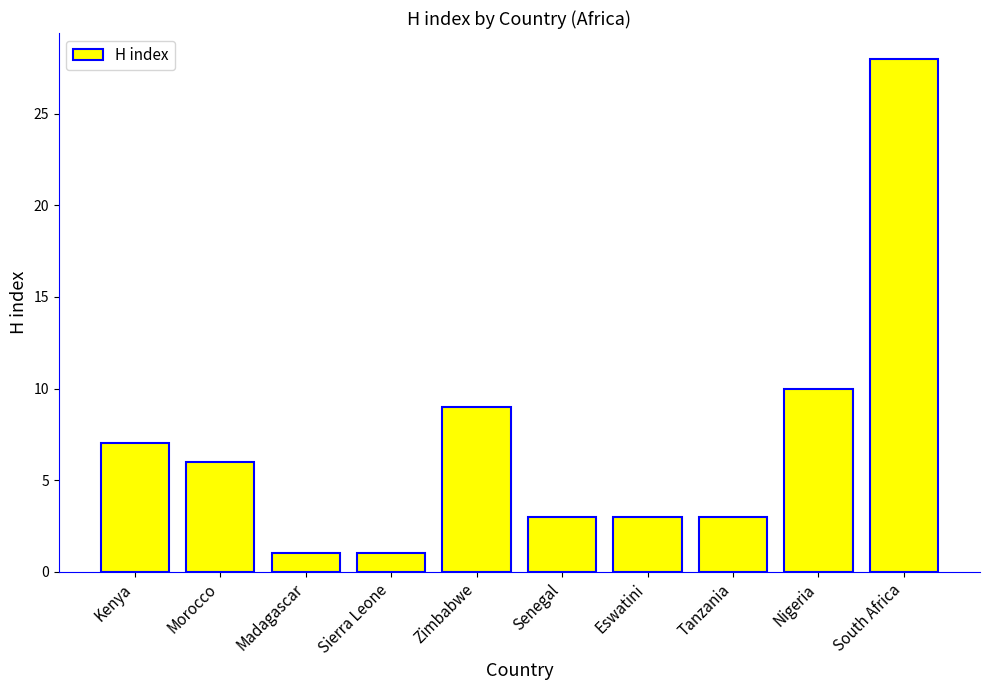

What is the minimum value shown in the chart?

1